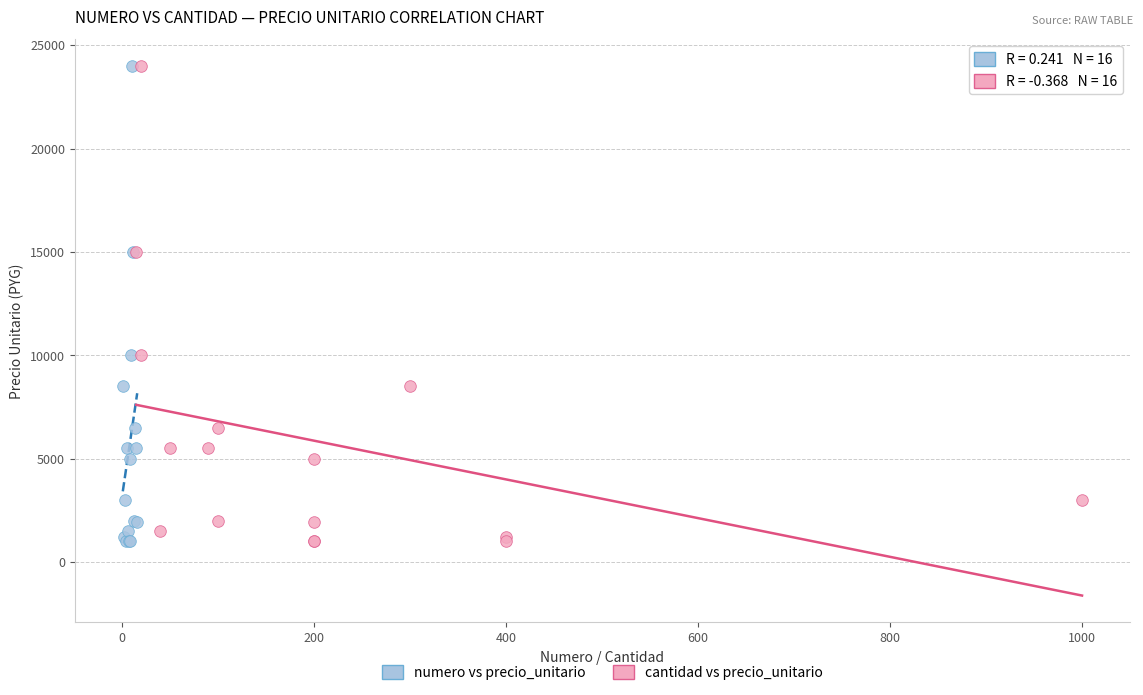

What are all the series names shown in the legend?

numero vs precio_unitario, cantidad vs precio_unitario